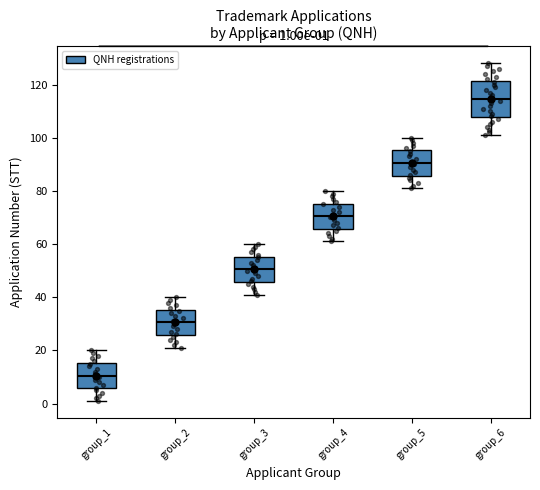

Which box's median line is the lowest?

group_1